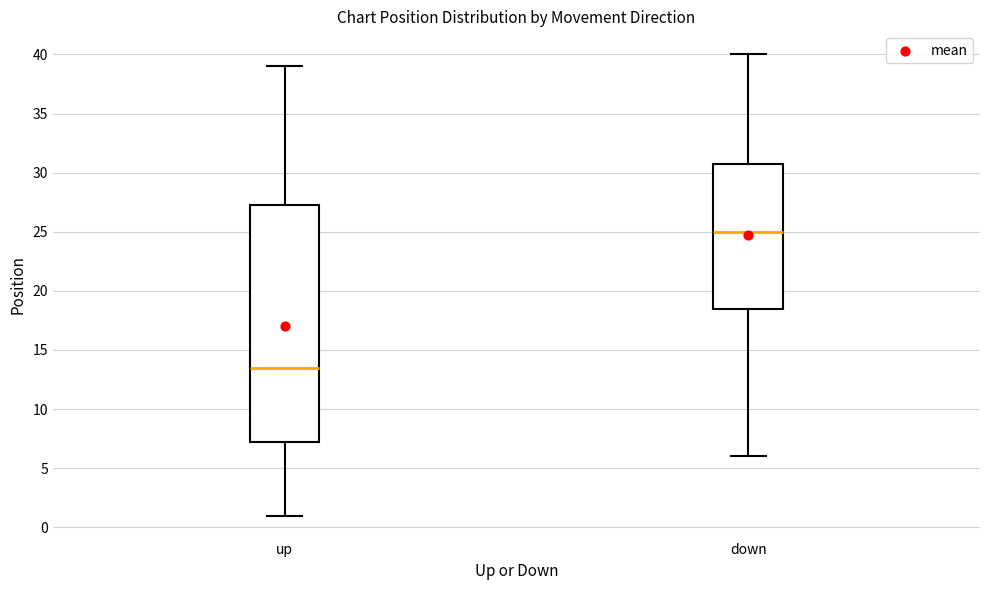

Reading left to right, transcribe this box plot: for each box, give where its median line is, the range the box spans, and where its two whiskers end, as read against the y-axis. The values are not printed on the chart, so give them approximately, as read against the axis.

up: median 13.5, box 7.5 to 27.5, whiskers 1.0 to 39.0
down: median 25.0, box 18.5 to 31.0, whiskers 6.0 to 40.0